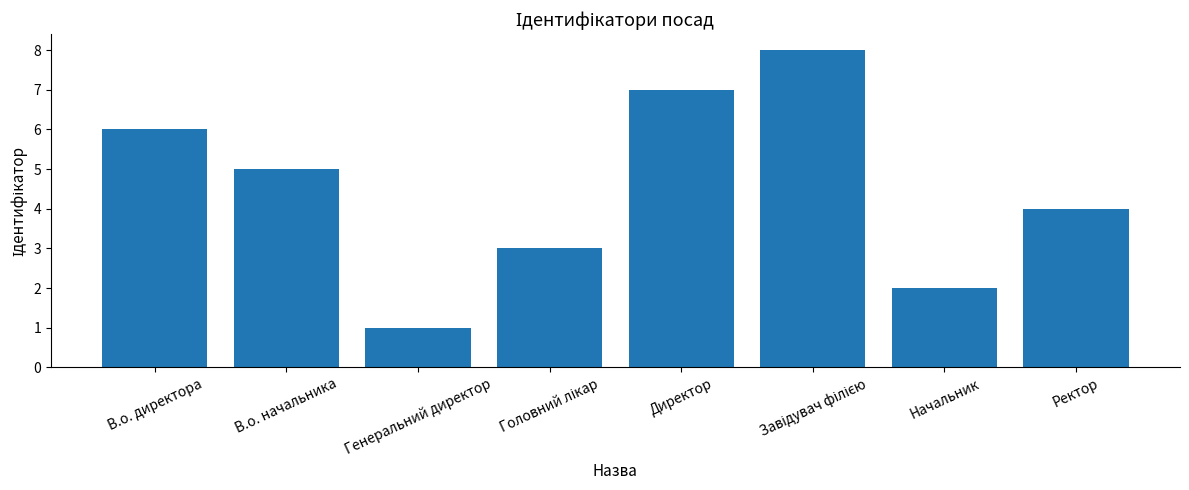

Reading left to right, transcribe all the data shown in this chart.

6	5	1	3	7	8	2	4